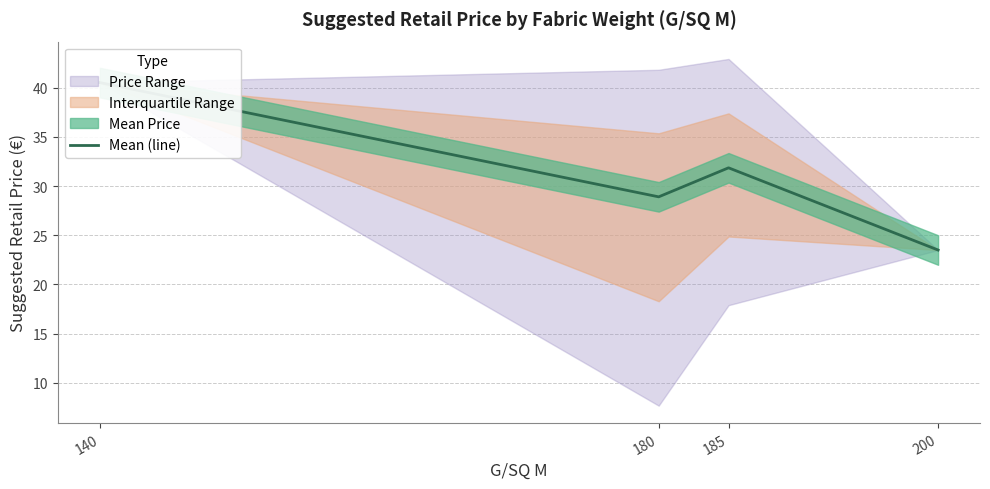

True or false: the data shows 37.9 at 200.

False